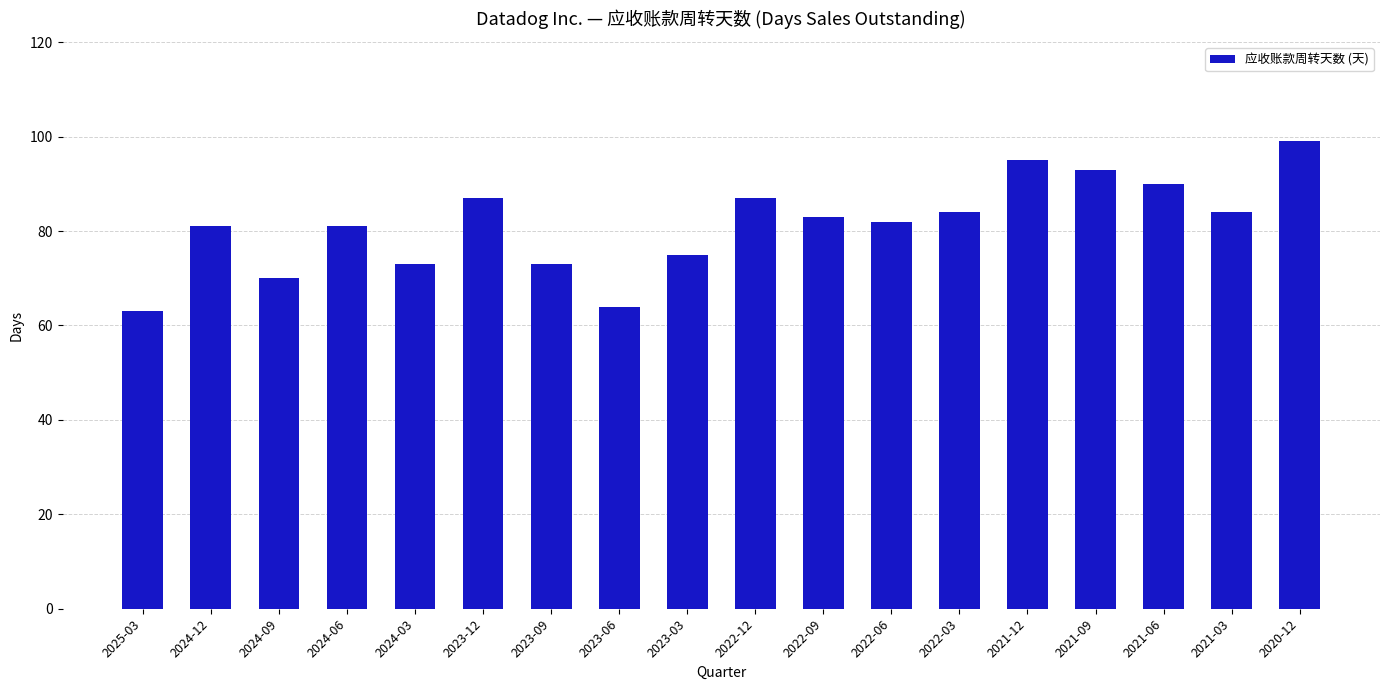

Reading right to left, what are all the values shown in this chart?

2020-12=99	2021-03=84	2021-06=90	2021-09=93	2021-12=95	2022-03=84	2022-06=82	2022-09=83	2022-12=87	2023-03=75	2023-06=64	2023-09=73	2023-12=87	2024-03=73	2024-06=81	2024-09=70	2024-12=81	2025-03=63